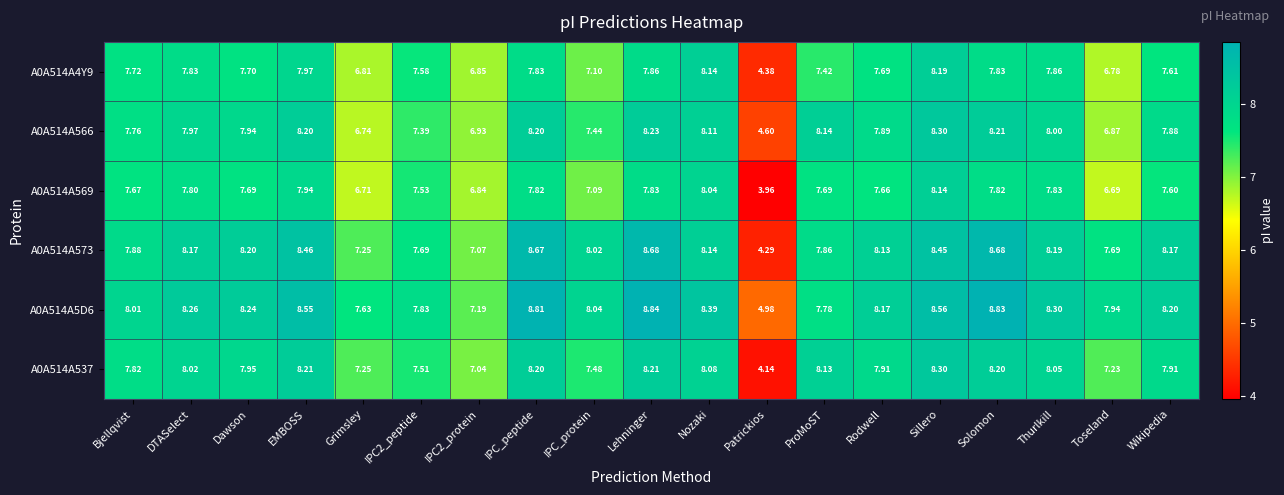

What is the spread (max minus min) of values at Wikipedia?

0.6